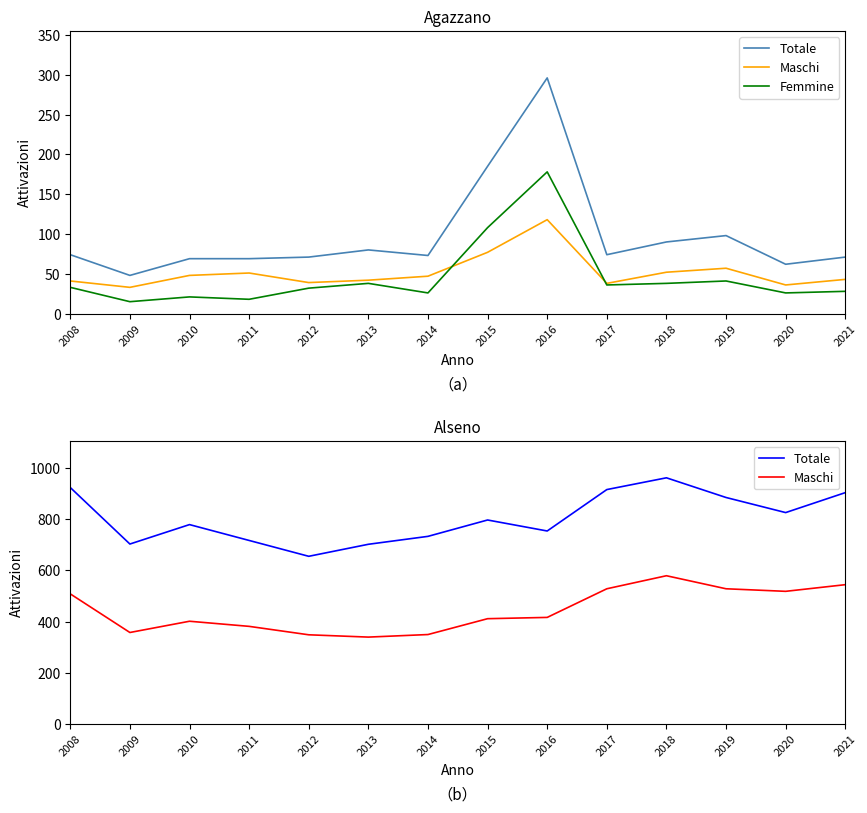

What is the average value of the Maschi series?

443